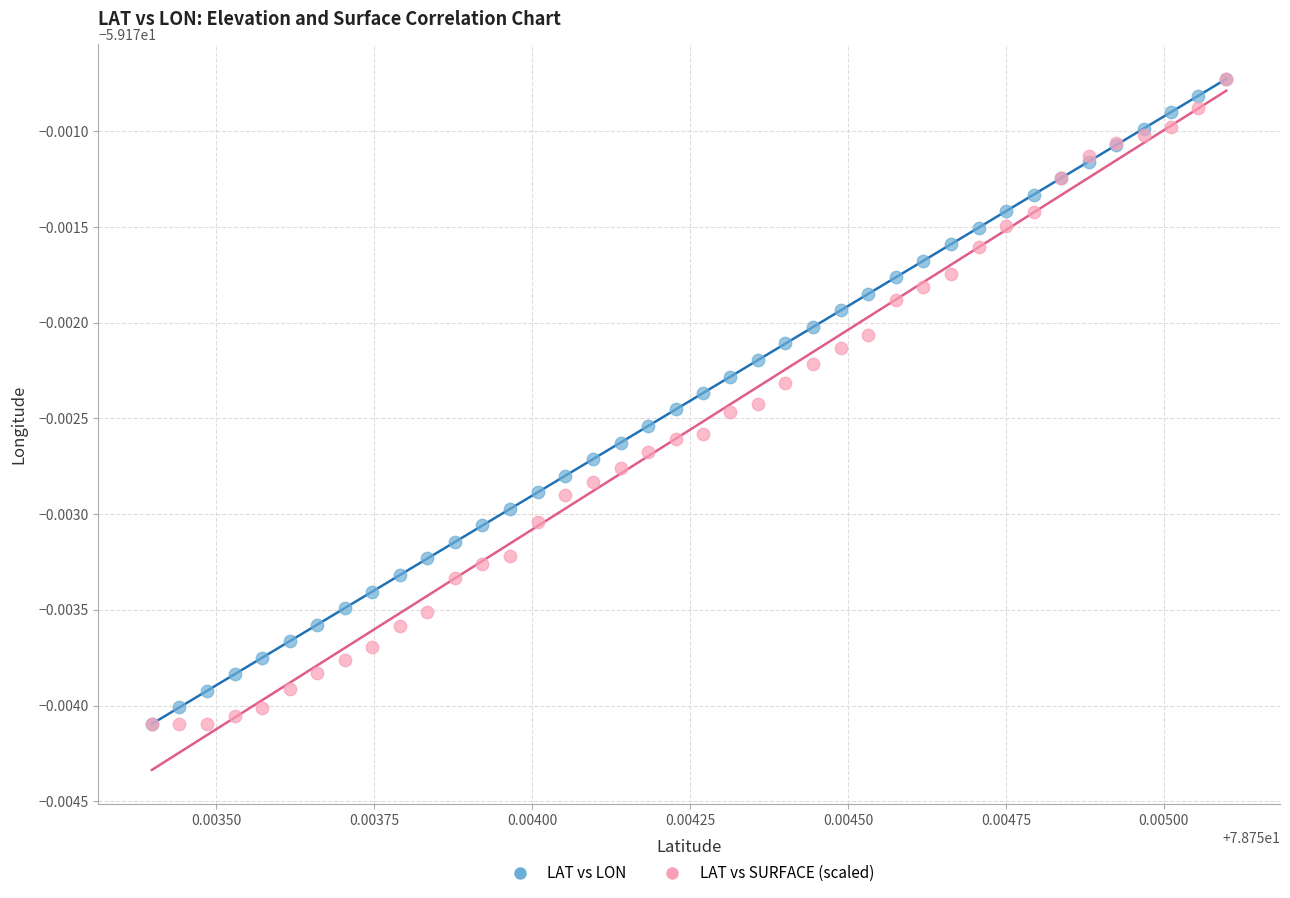

What are all the series names shown in the legend?

LAT vs LON, LAT vs SURFACE (scaled)